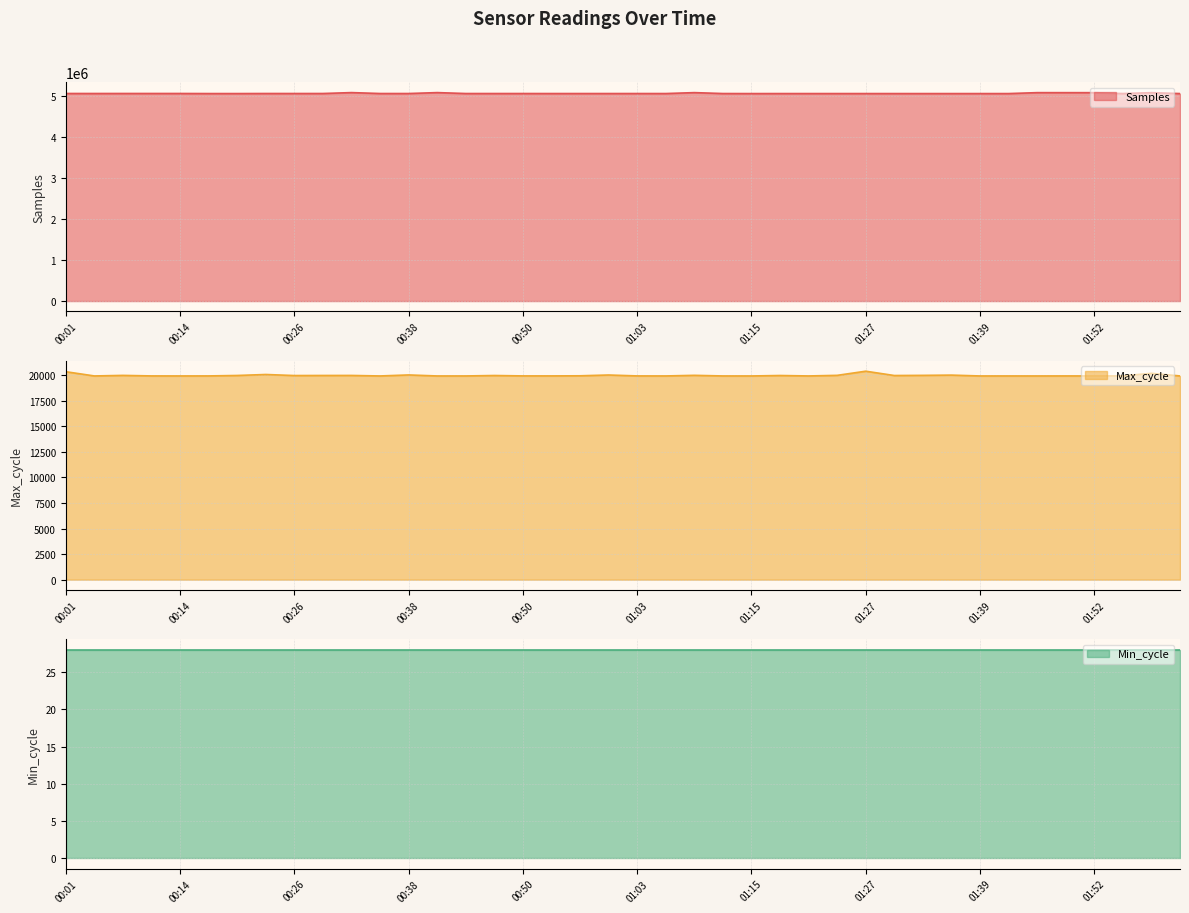

At how many categories does at least one series exceed 4662288?

40